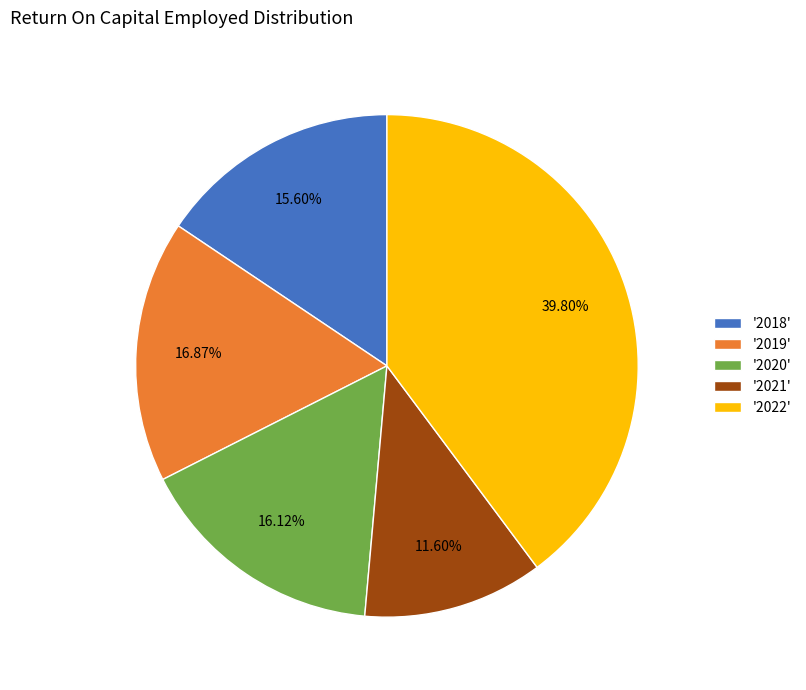

Which slice is the largest?

'2022'